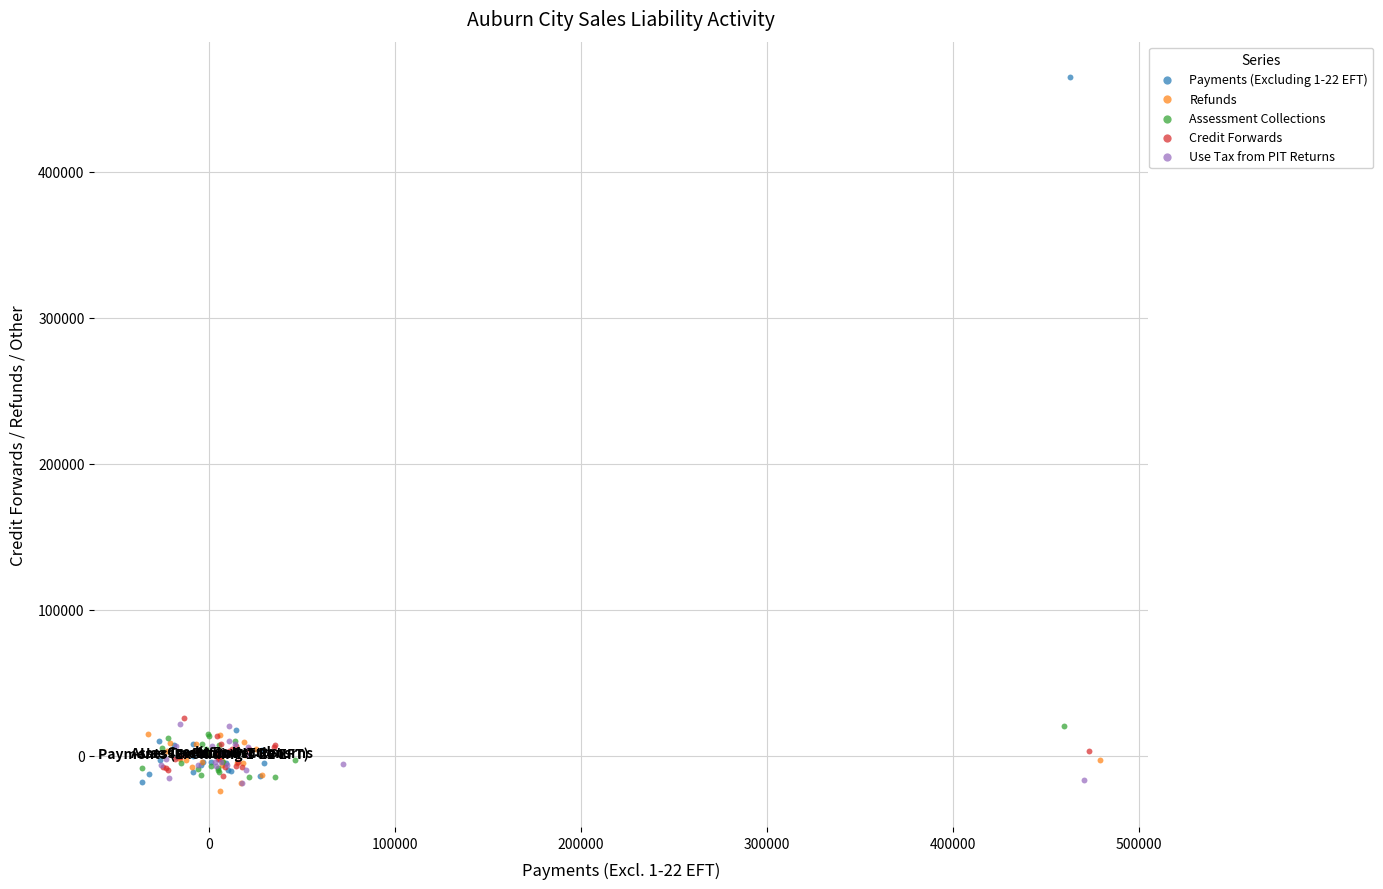

Which series has the widest spread of Y values?

Payments (Excluding 1-22 EFT)